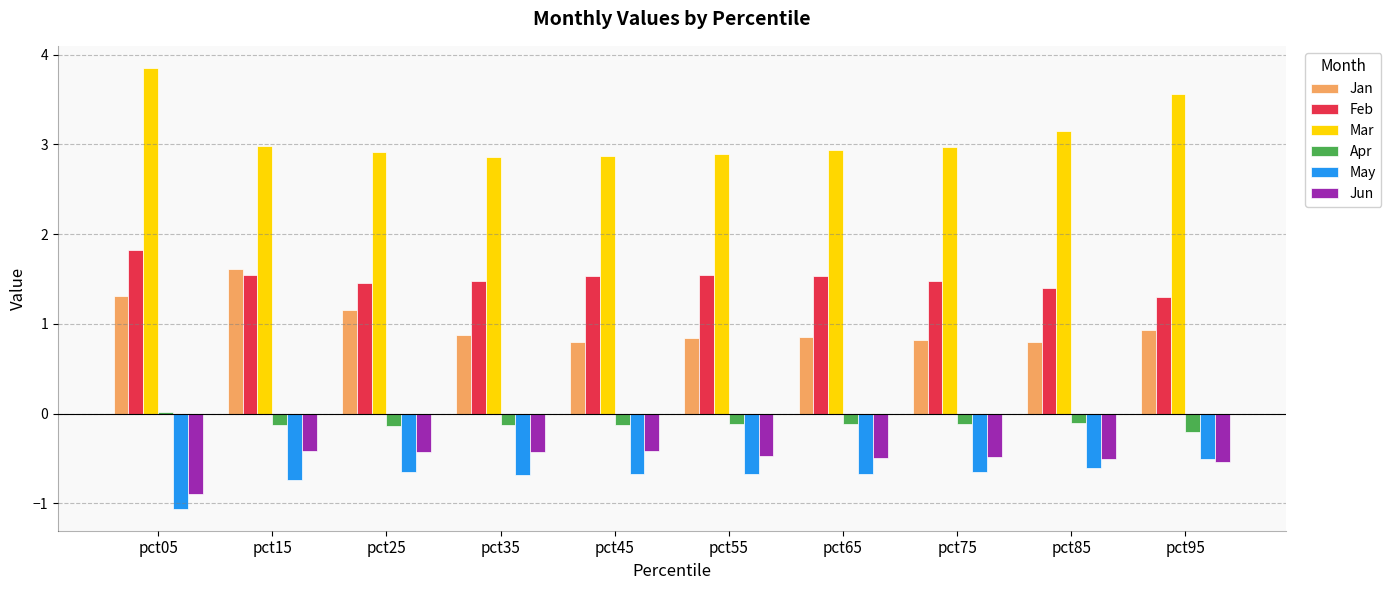

What is the average value of the May series?

-0.7